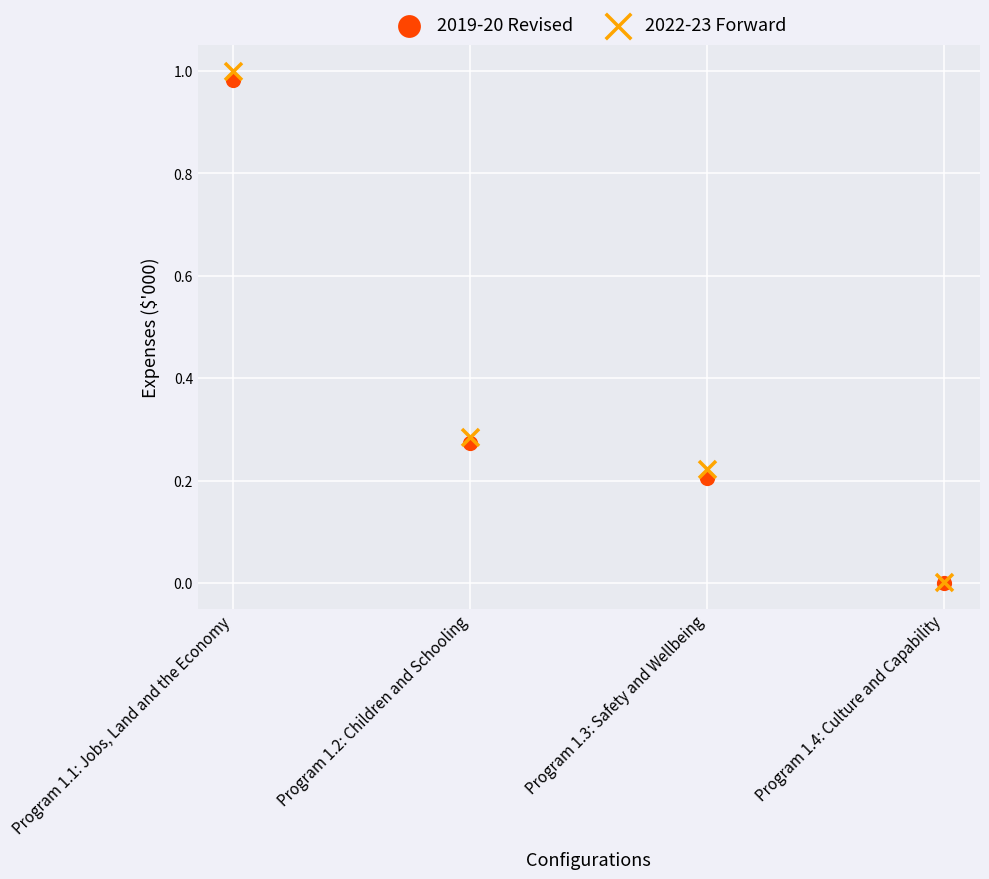

What are all the series names shown in the legend?

2019-20 Revised, 2022-23 Forward